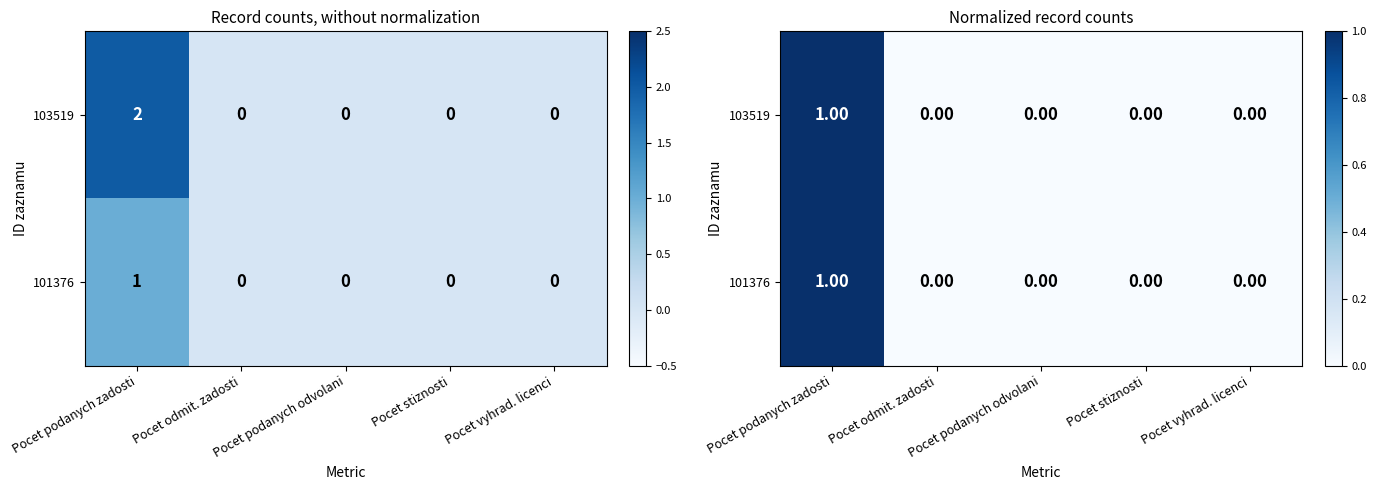

Rank the series at Pocet podanych odvolani from lowest to highest value.

103519, 101376